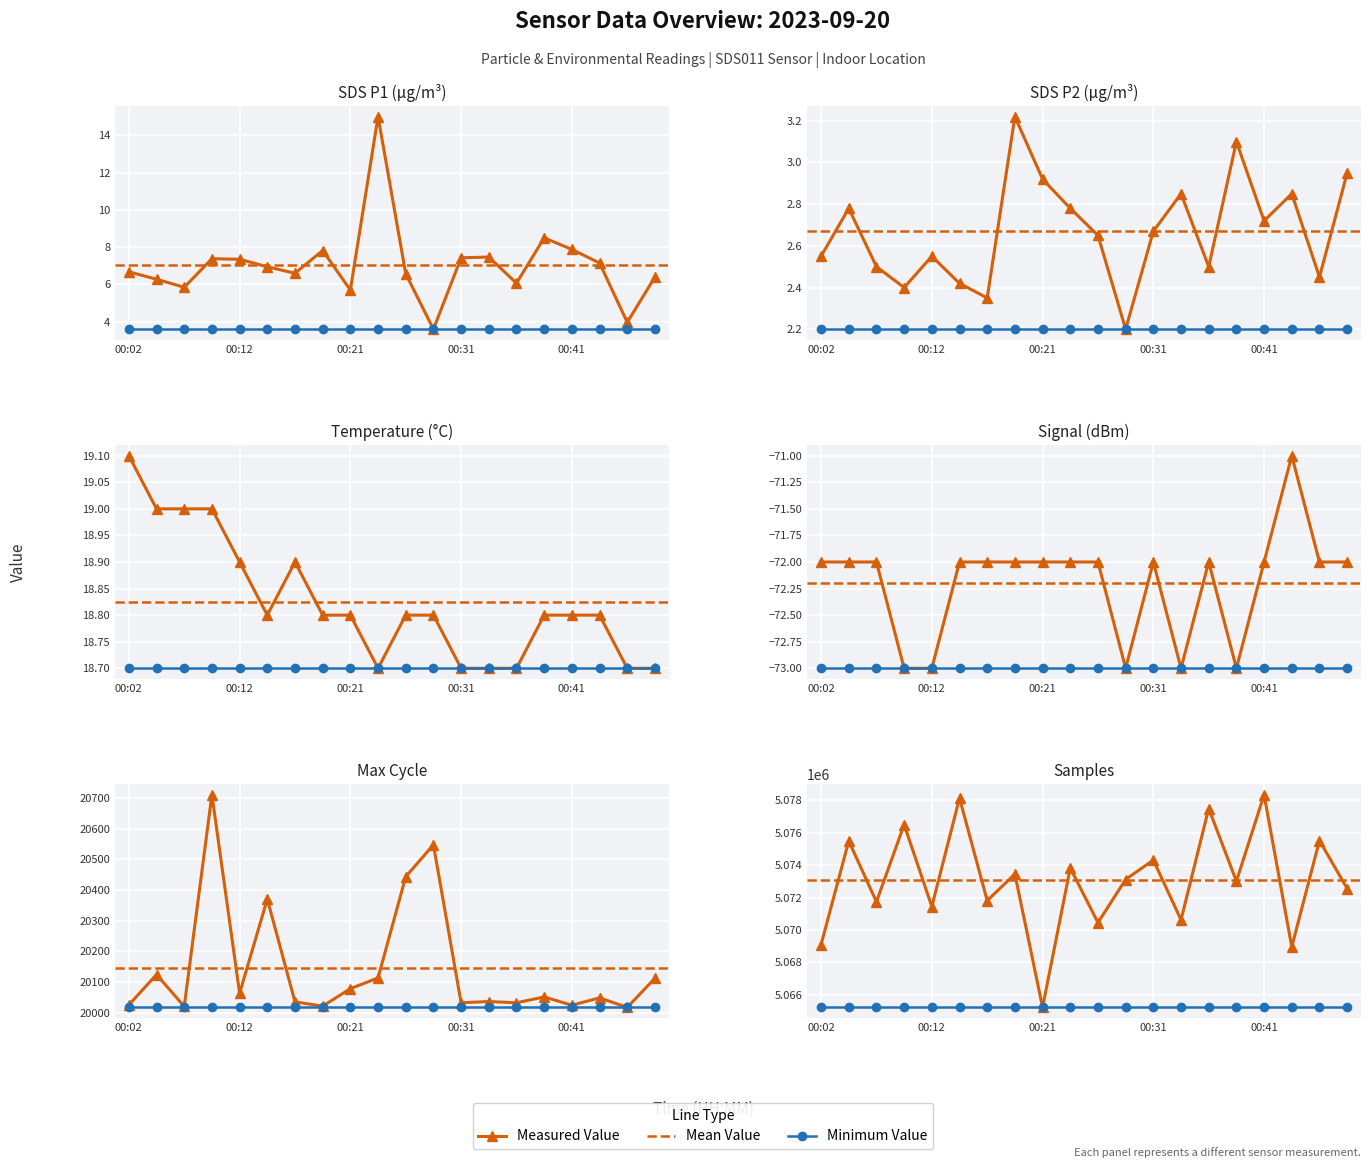

What is the value of the SDS_P2 point at the 4th from the left?

2.4